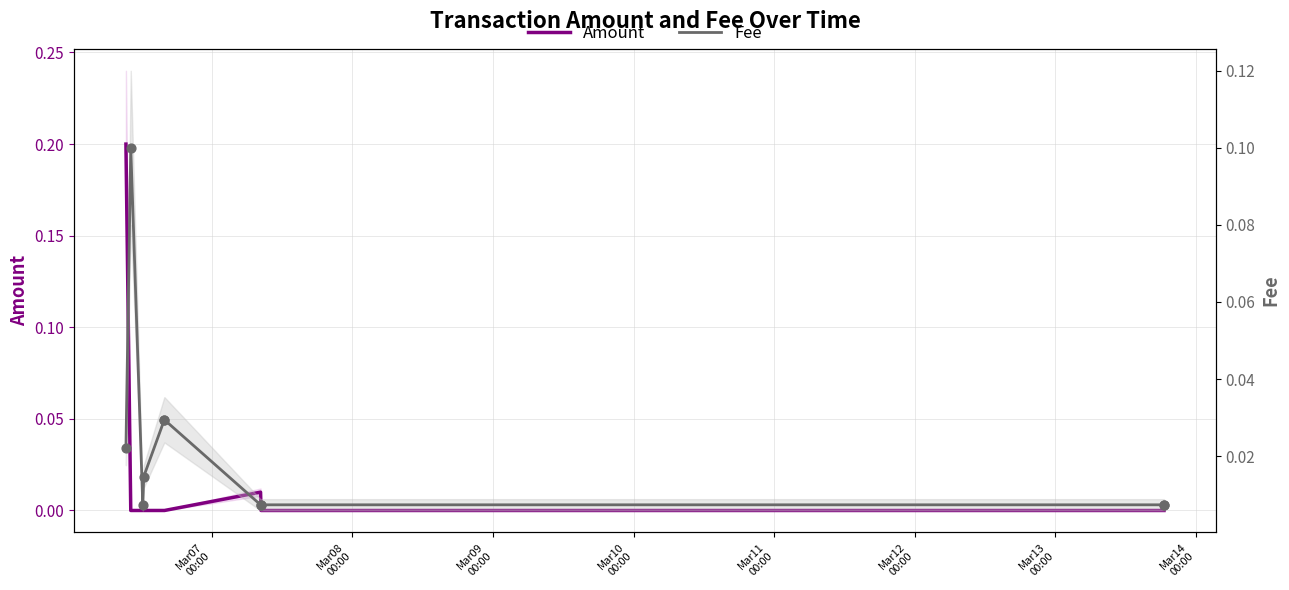

What are all the series names shown in the legend?

Amount, Fee